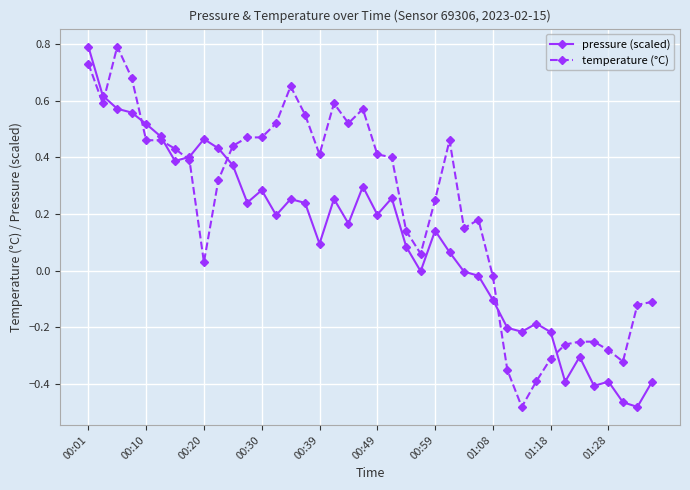

Rank the series by their average value, from highest to lowest.

temperature (°C), pressure (scaled)